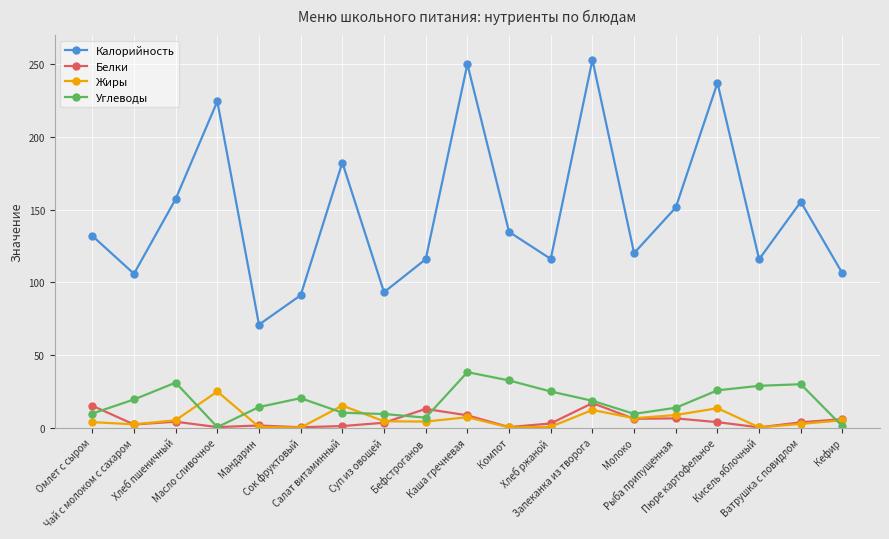

How many series are shown in this chart?

4